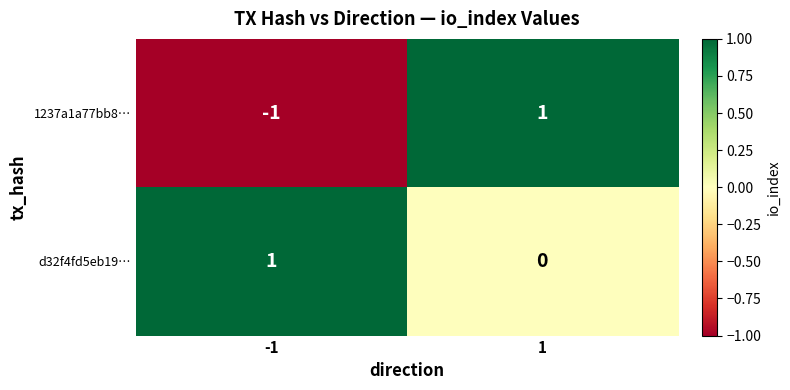

Reading right to left, extract all data points from this chart.

1237a1a77bb8…: 1=1	-1=-1
d32f4fd5eb19…: 1=0	-1=1